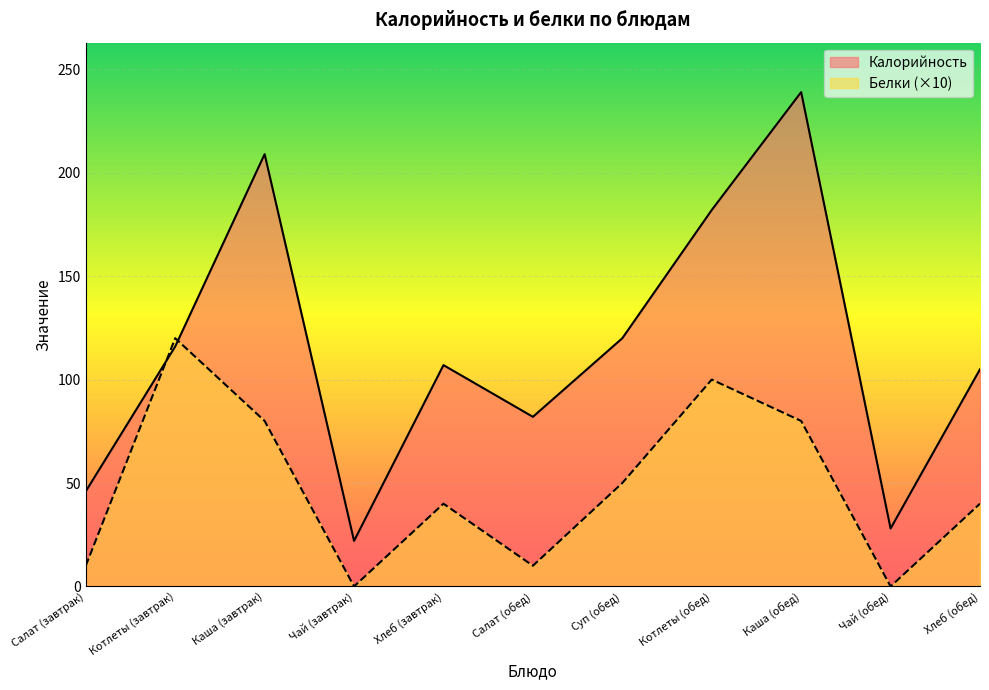

What are all the series names shown in the legend?

Калорийность, Белки (×10)